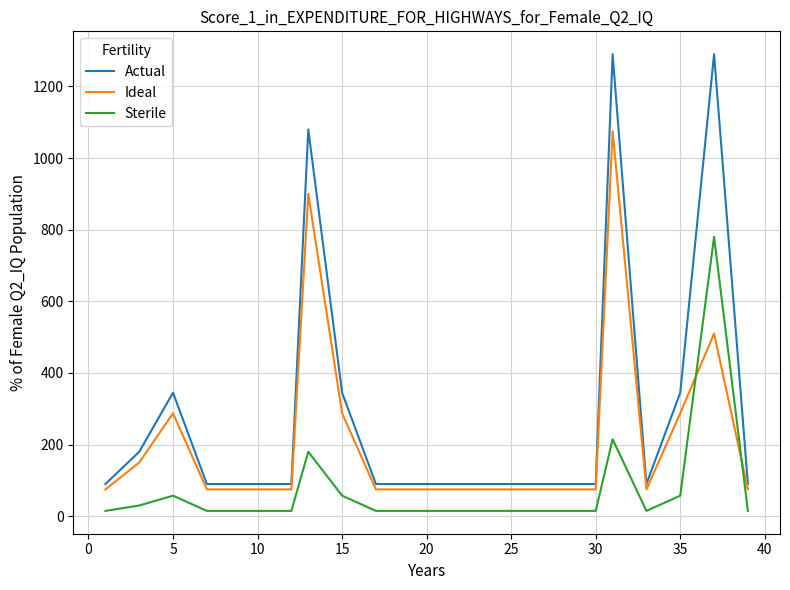

Which series has the widest spread of values?

Actual